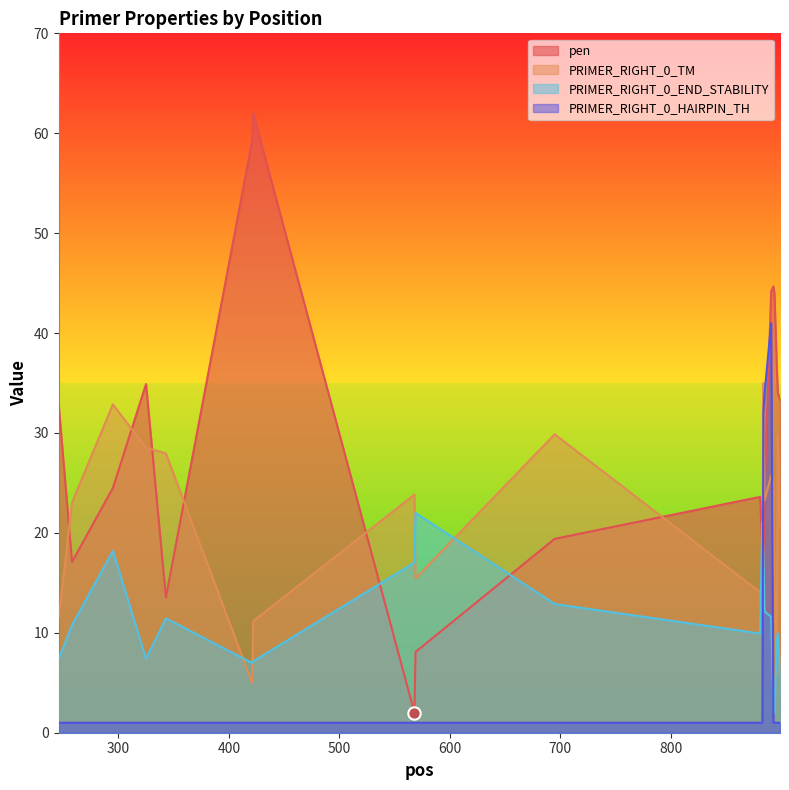

At how many categories does at least one series exceed 18?

20